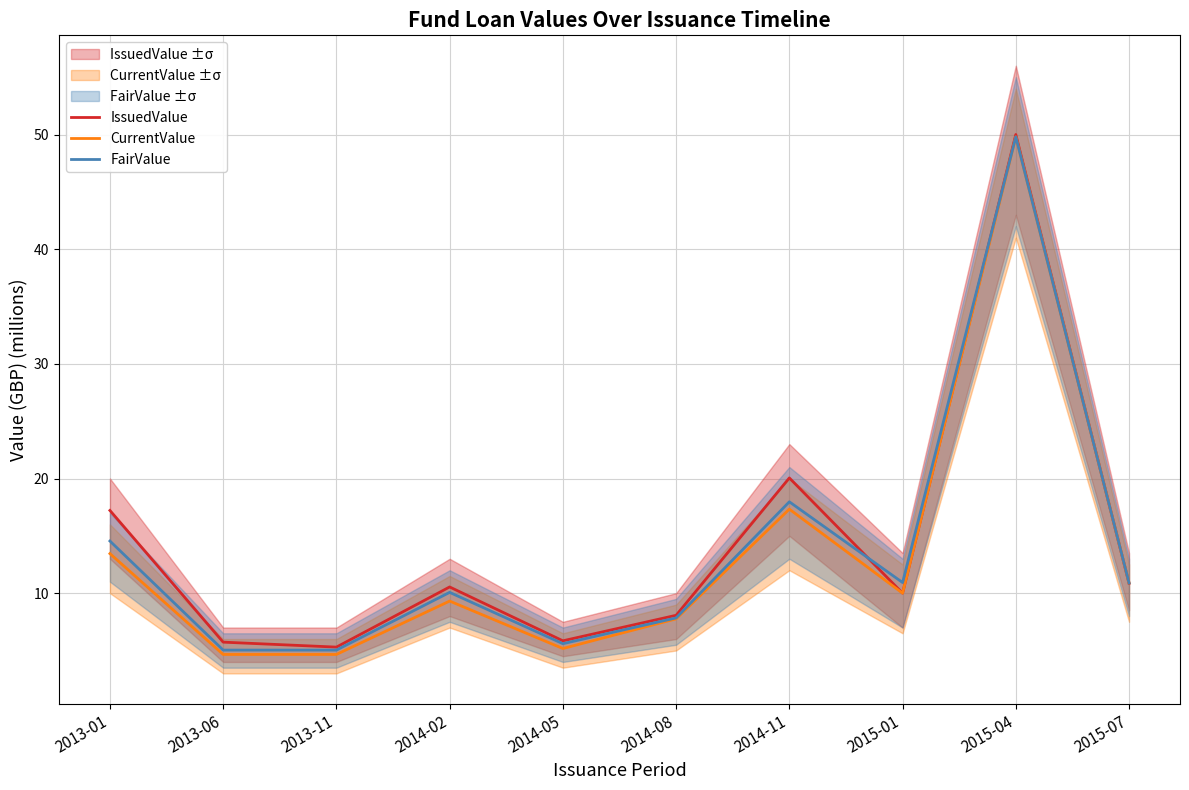

What is the label of the 3rd point from the left?

2013-11